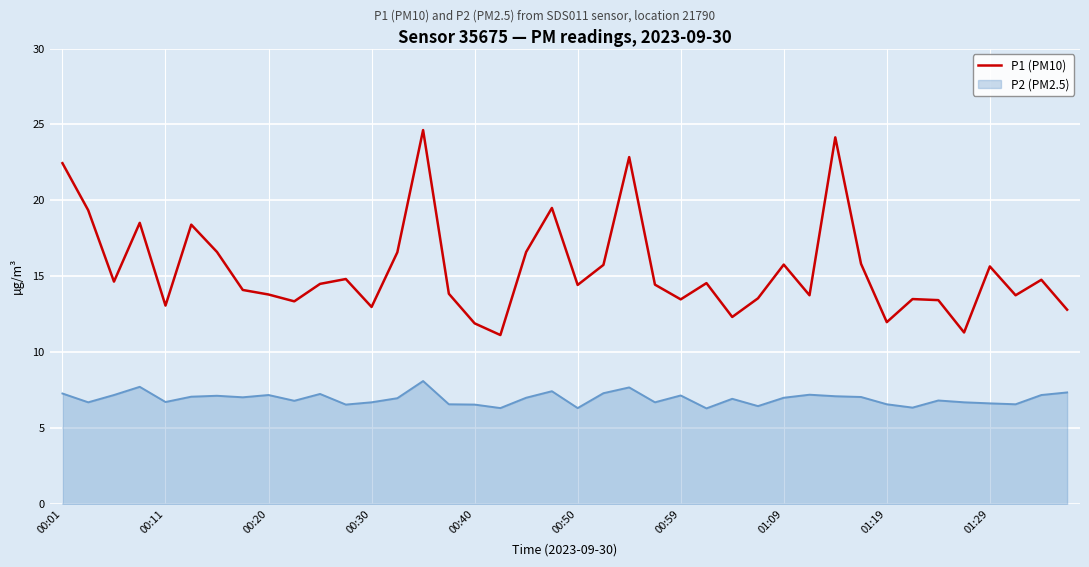

Which series has the largest range (max minus min)?

P1 (PM10)